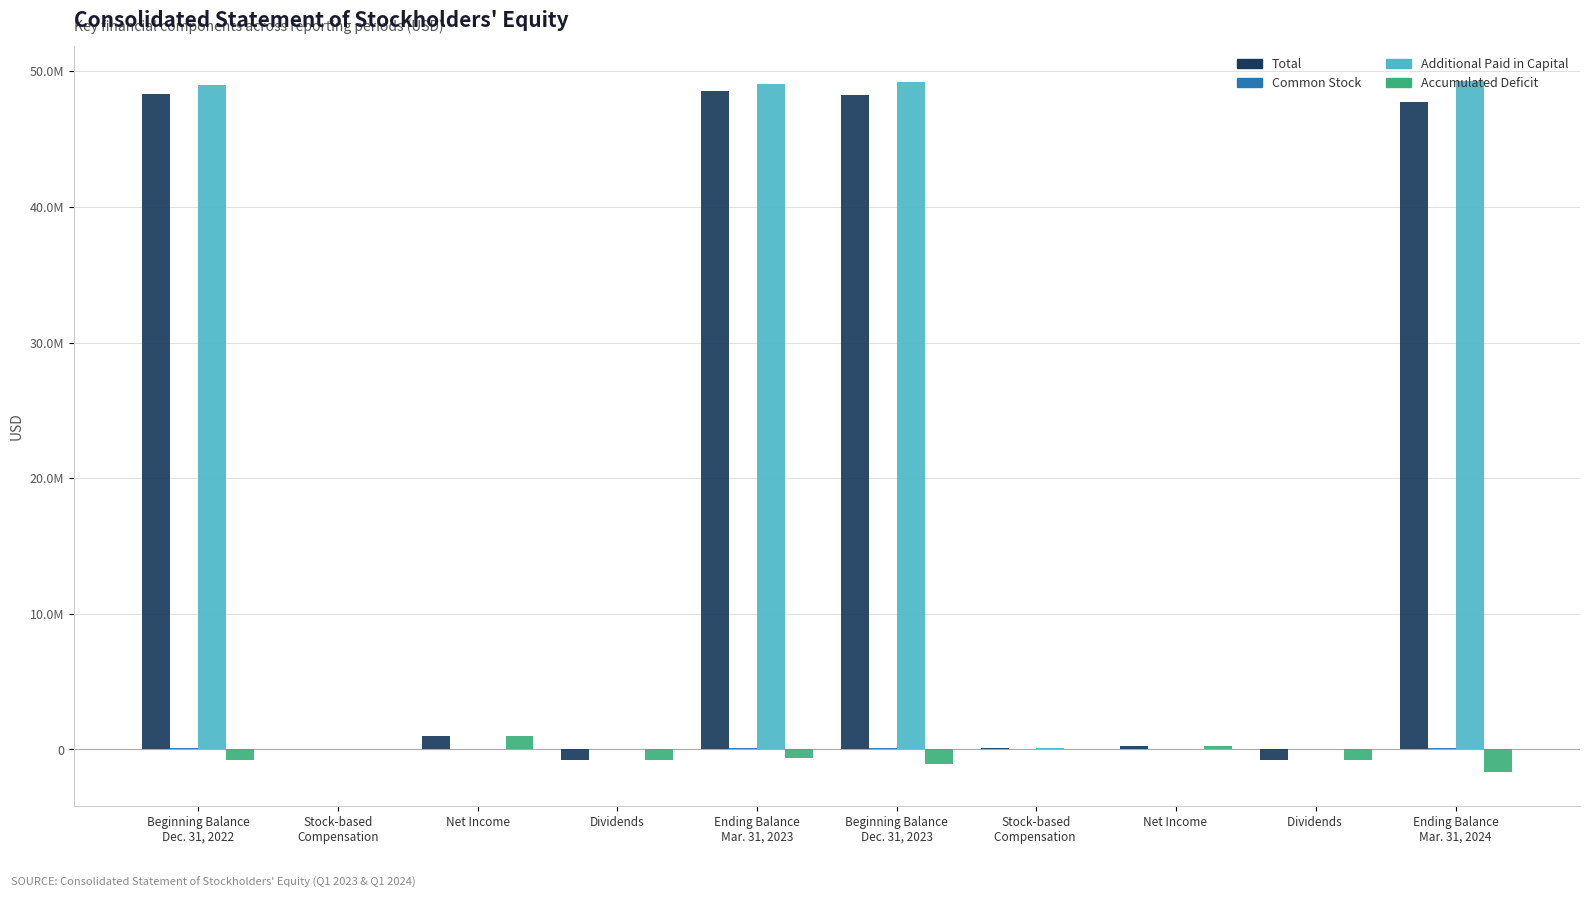

At which category is the sum across all series the highest?

Ending Balance
Mar. 31, 2023